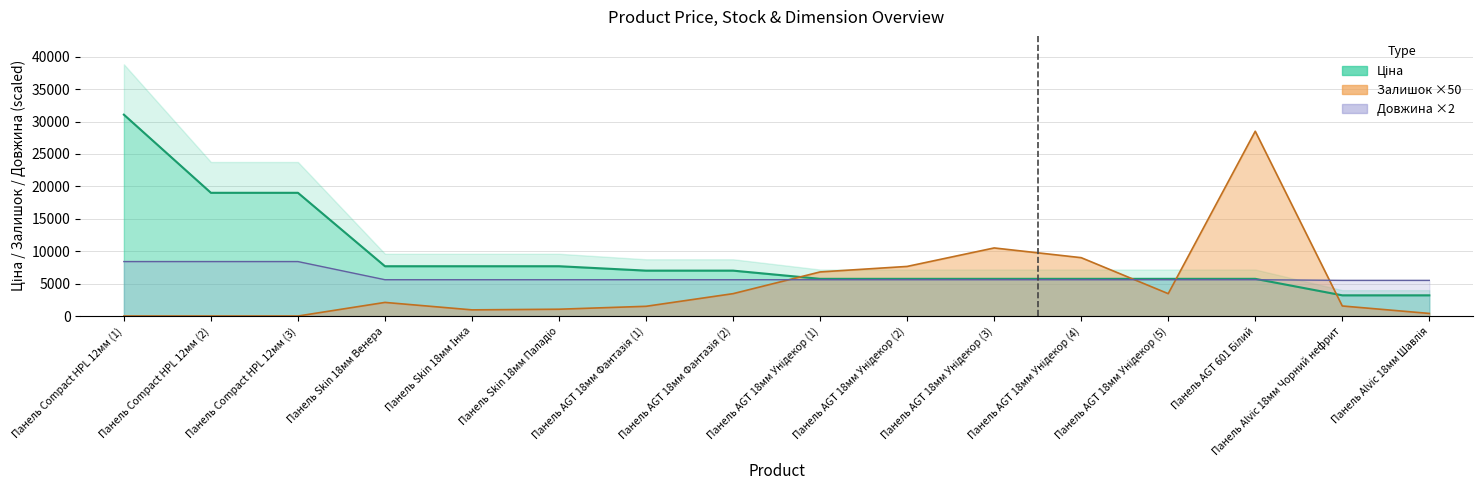

The value of Ціна at Панель Alvic 18мм Чорний нефрит is 1426.9. True or false?

False